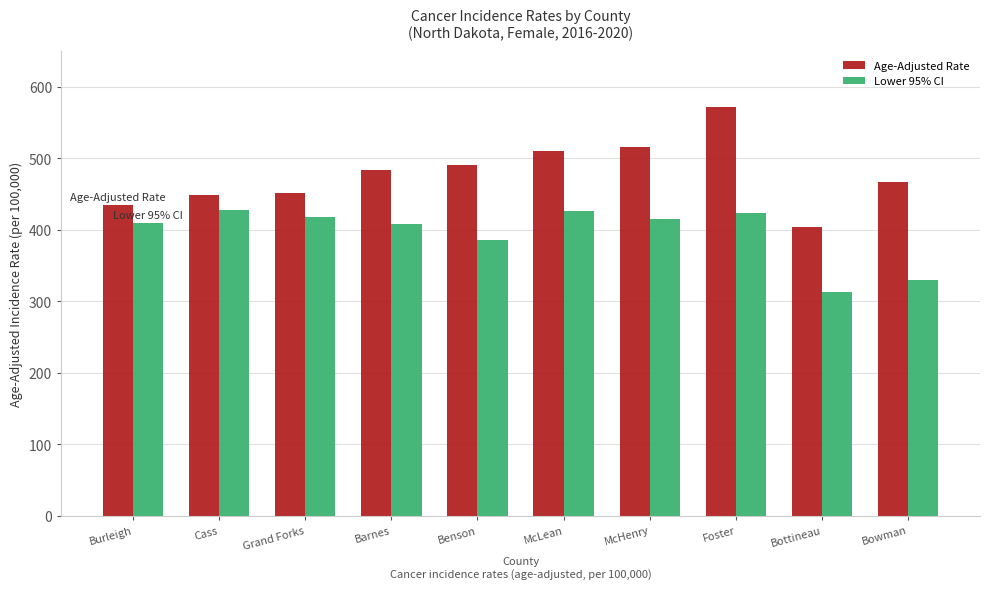

What are all the series names shown in the legend?

Age-Adjusted Rate, Lower 95% CI